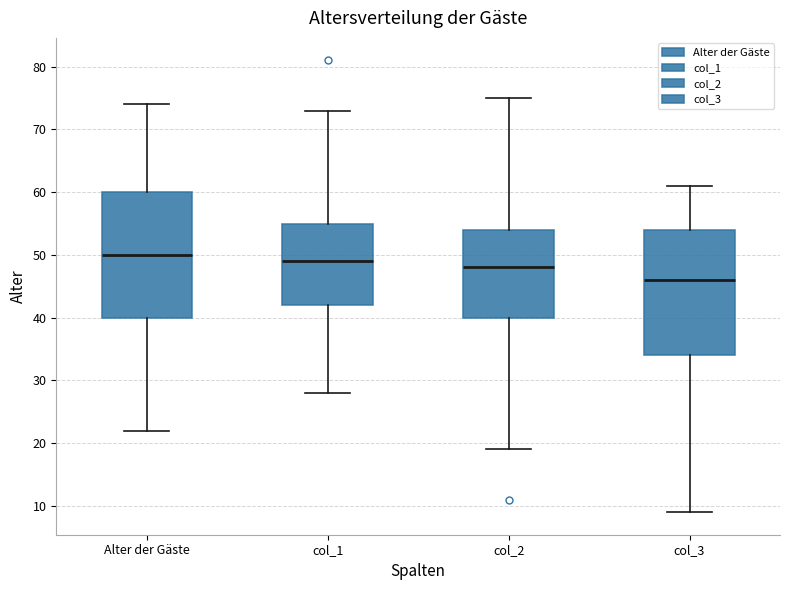

Reading left to right, read every box against the y-axis: the position of its median line, the range the box covers, and the ends of its whiskers. The values are not printed on the chart, so give them approximately, as read against the axis.

Alter der Gäste: median 50, box 40 to 60, whiskers 22 to 74
col_1: median 49, box 42 to 55, whiskers 28 to 73
col_2: median 48, box 40 to 54, whiskers 19 to 75
col_3: median 46, box 34 to 54, whiskers 9 to 61